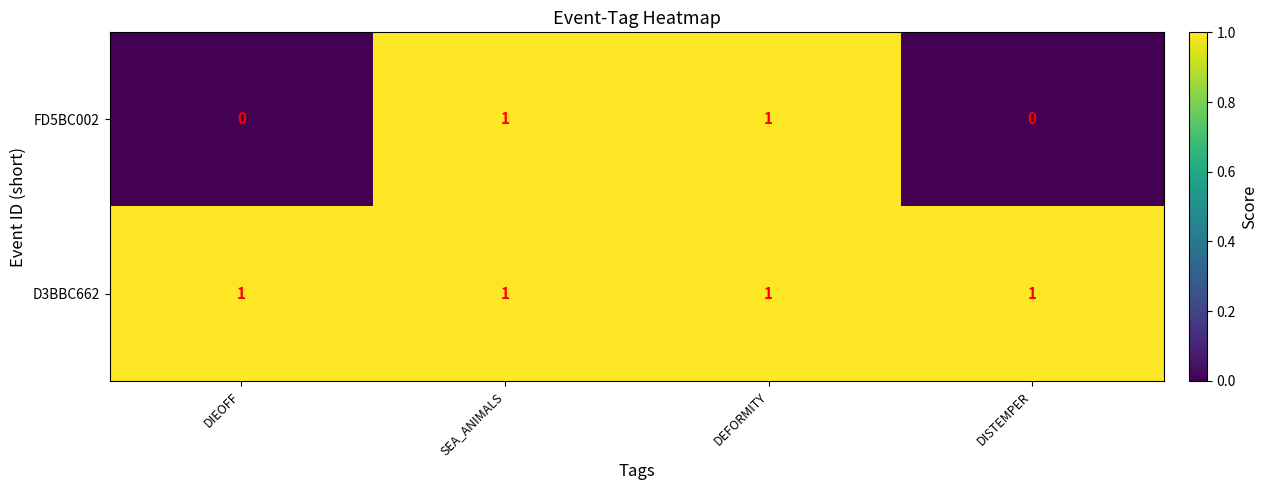

True or false: FD5BC002 has a value of 2 at DEFORMITY.

False